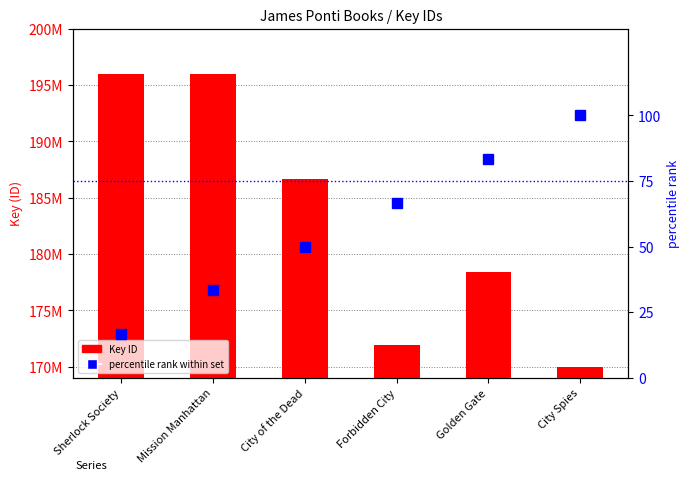

How many groups of bars are there?

6